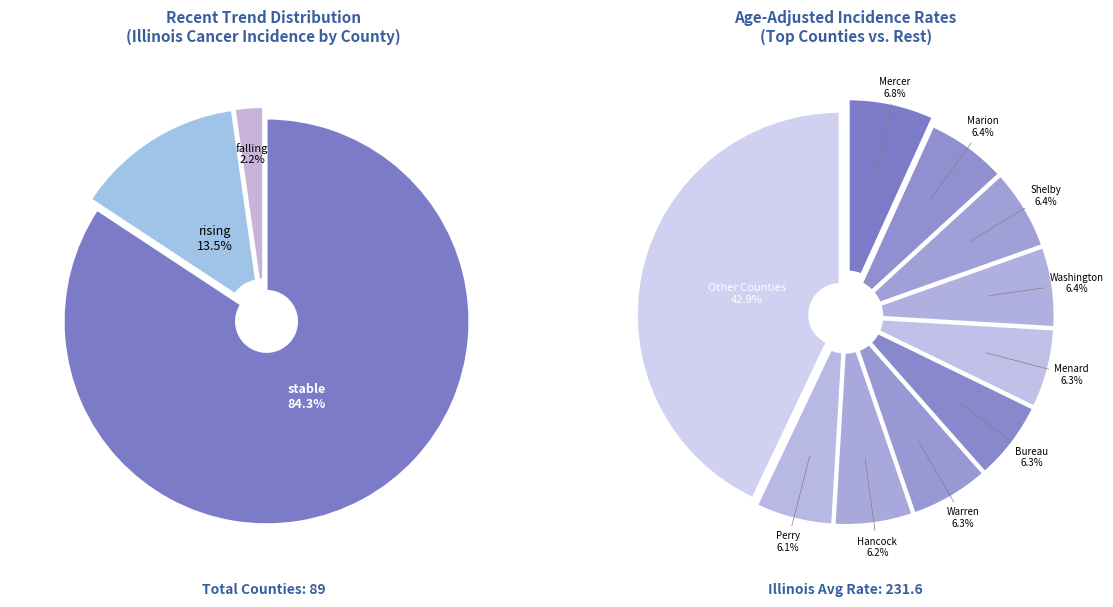

What is the smallest slice in the pie chart?

falling